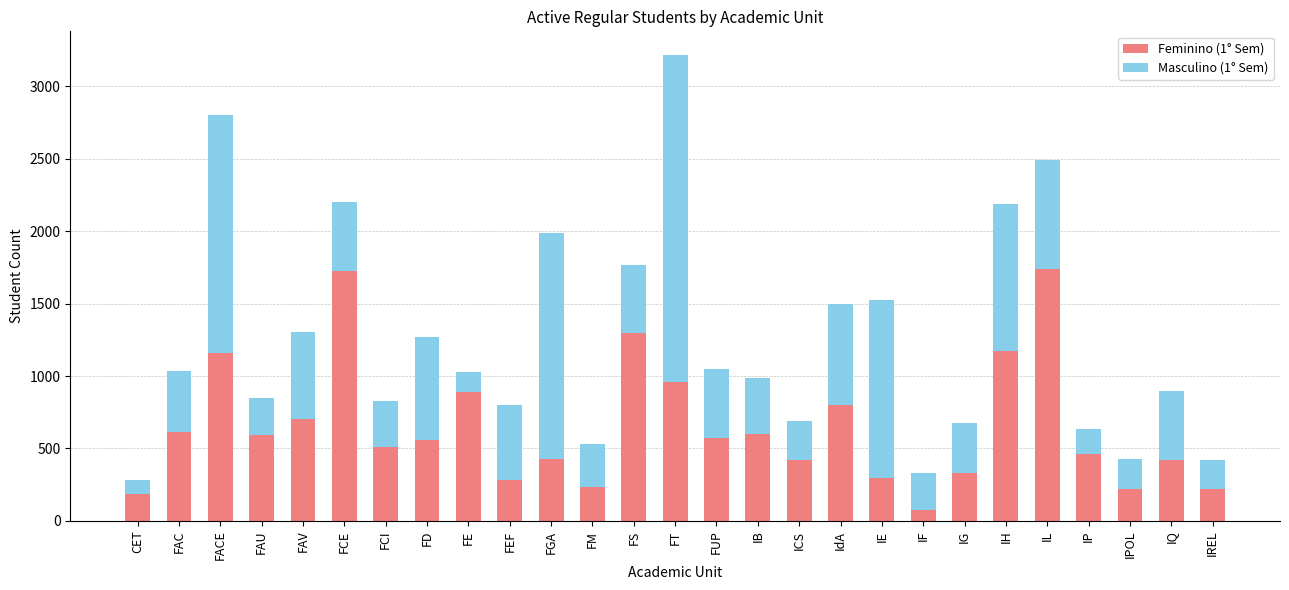

What is the minimum value for Feminino (1° Sem)?

76